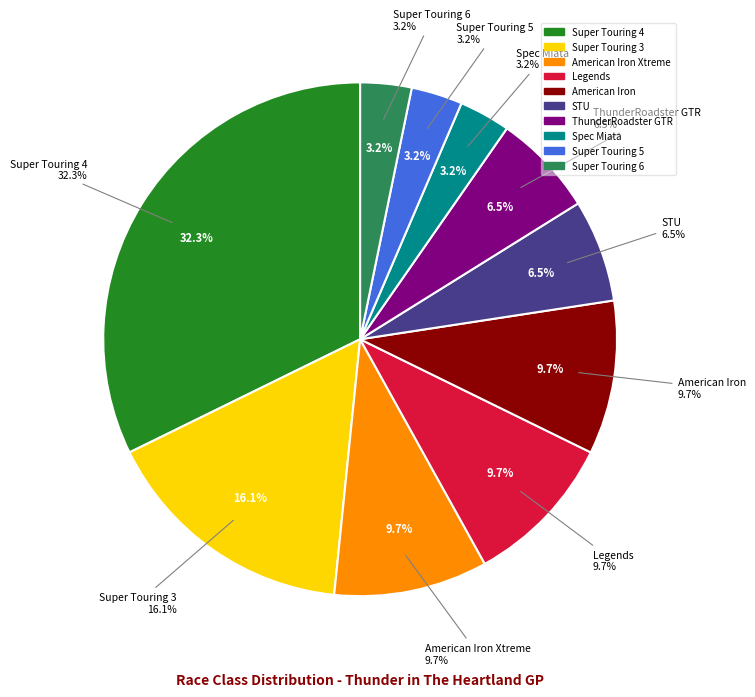

Do American Iron and Spec Miata together represent more than half of the pie?

No